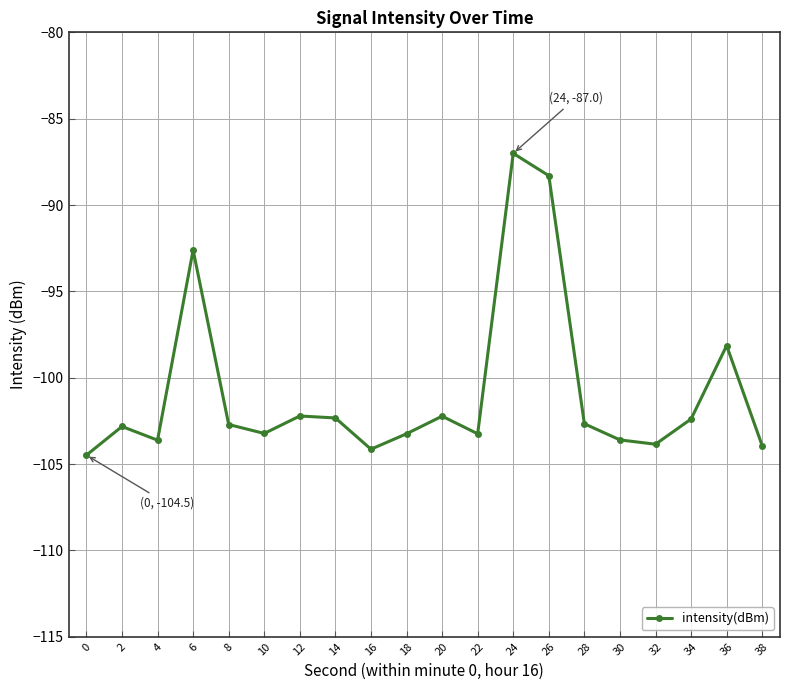

What is the smallest value displayed?

-104.5